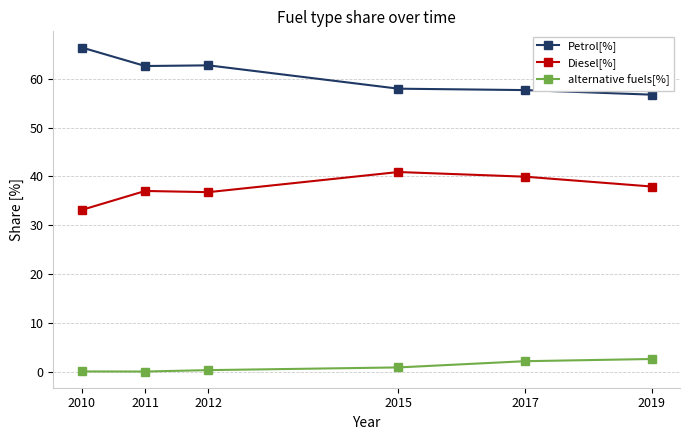

At which category does the chart reach its peak across all series?

2010